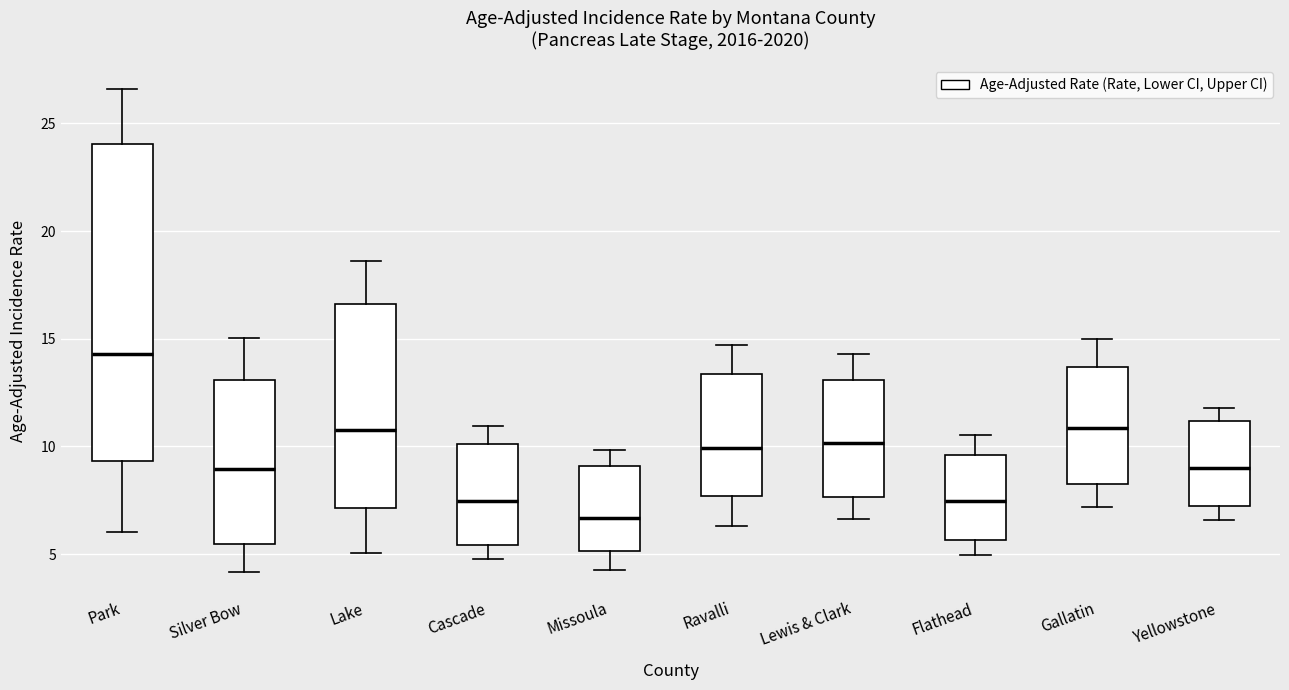

Where does the lower whisker of the box for Yellowstone end on the y-axis? The values are not printed on the chart, so give them approximately, as read against the axis.

6.5